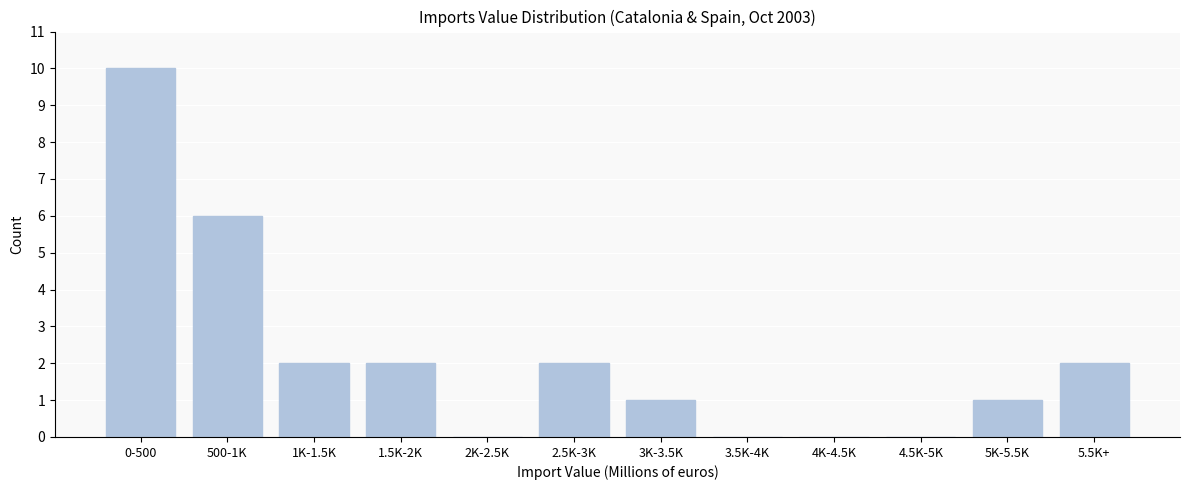

Reading left to right, list all the values displayed in this chart.

0-500=10	500-1K=6	1K-1.5K=2	1.5K-2K=2	2K-2.5K=0	2.5K-3K=2	3K-3.5K=1	3.5K-4K=0	4K-4.5K=0	4.5K-5K=0	5K-5.5K=1	5.5K+=2